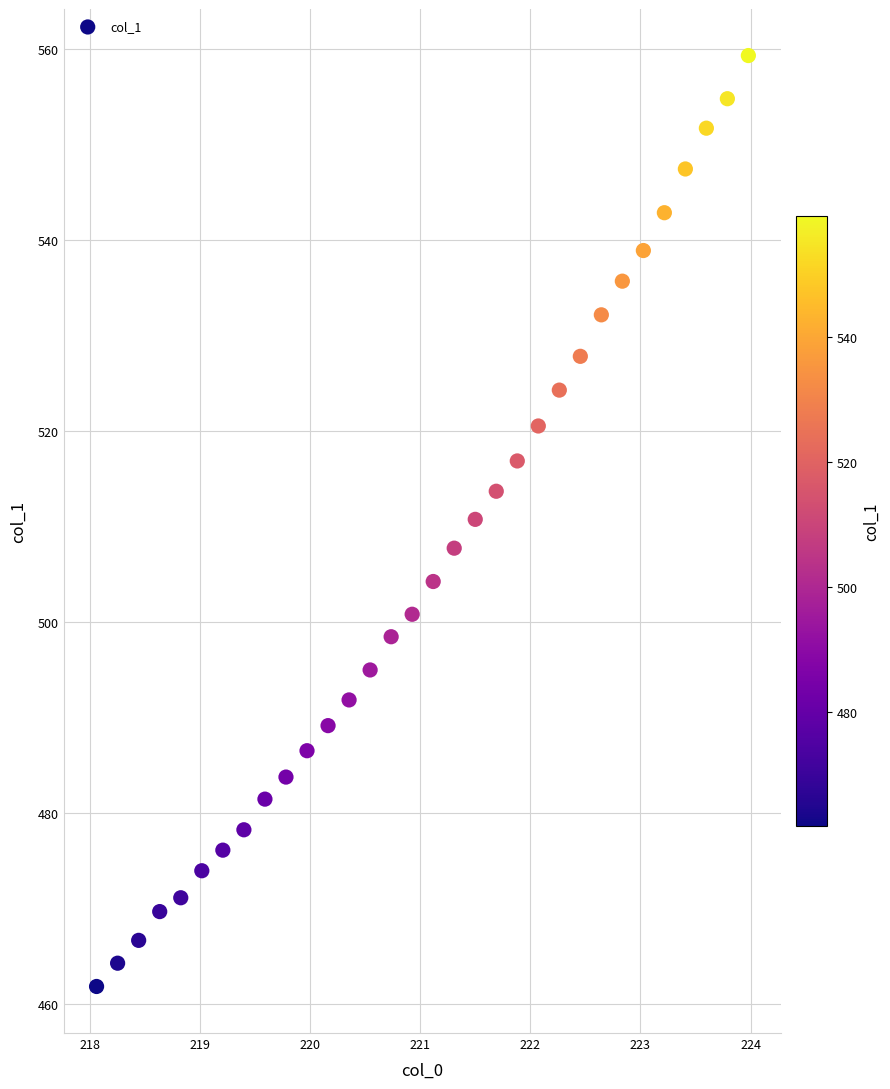

What is the range of Y values (max minus min)?

97.5